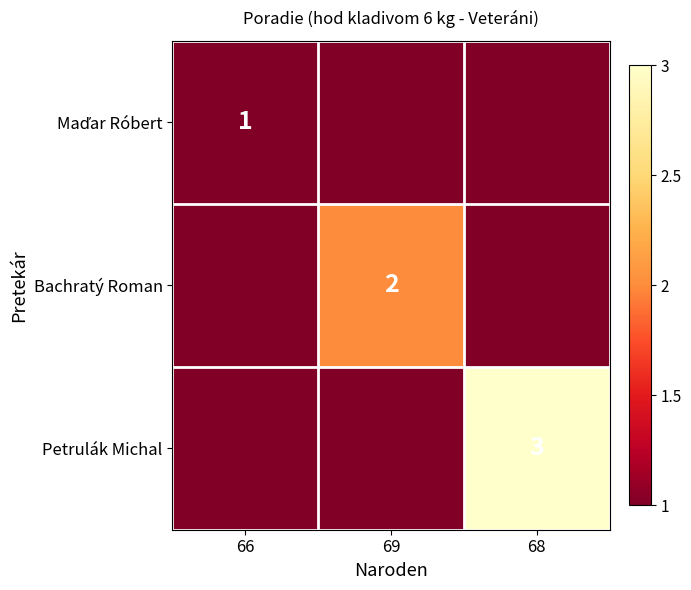

The value of Petrulák Michal at 68 is 3. True or false?

True